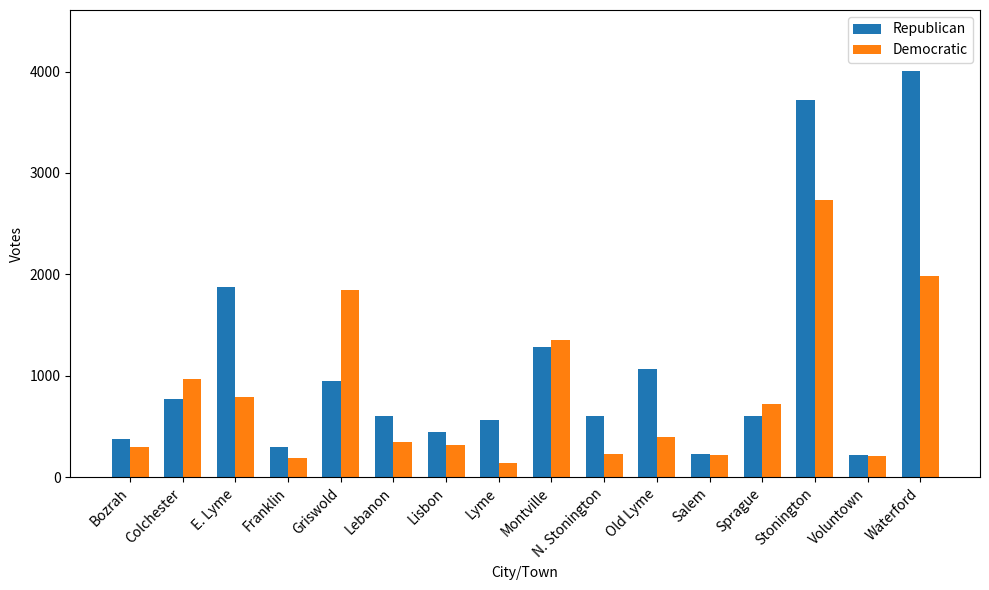

Which label corresponds to the largest value in the chart?

Waterford